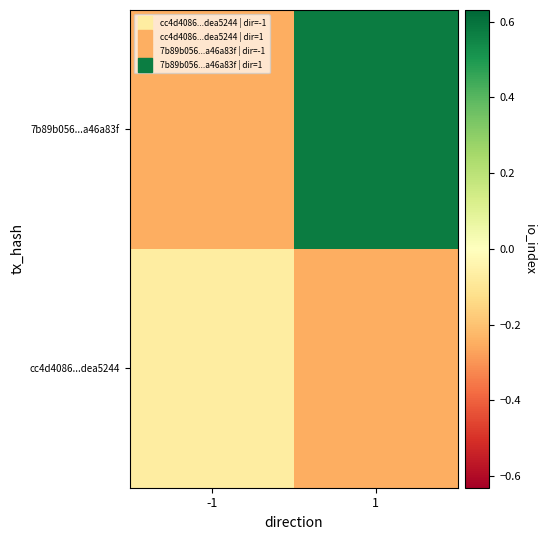

How many series are shown in this chart?

2